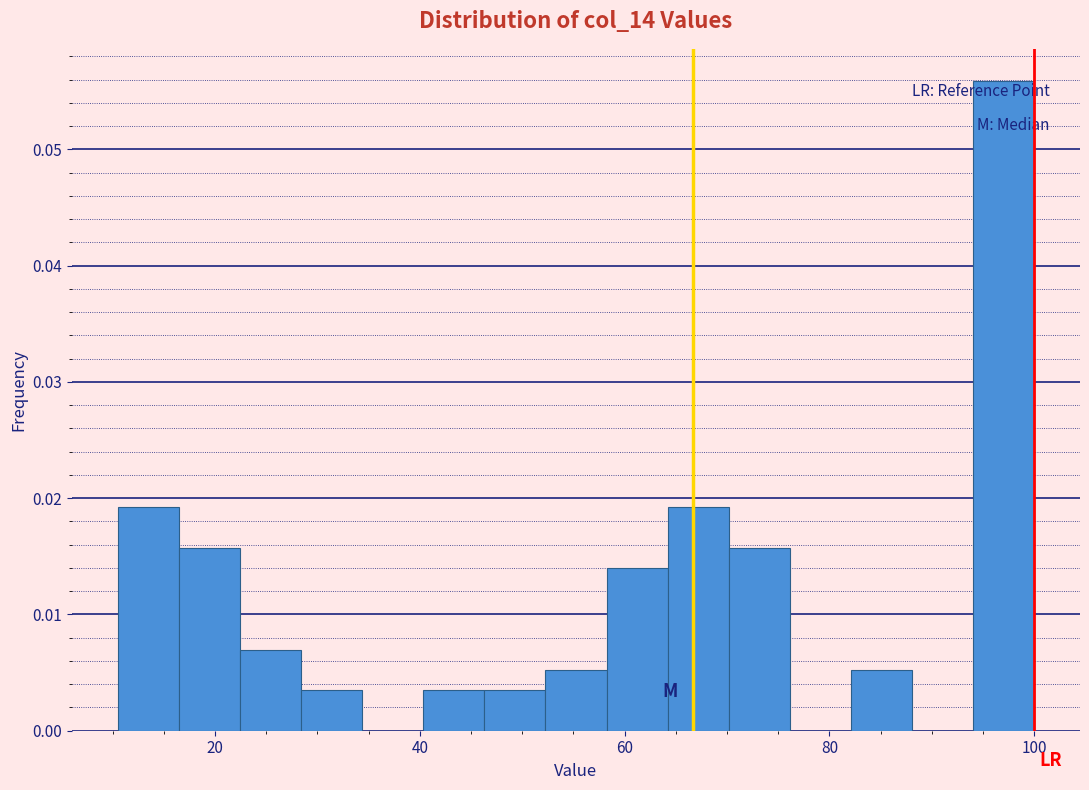

Around what value on the x-axis is the tallest bar? Give the approximate position of its centre, as read against the axis.

98